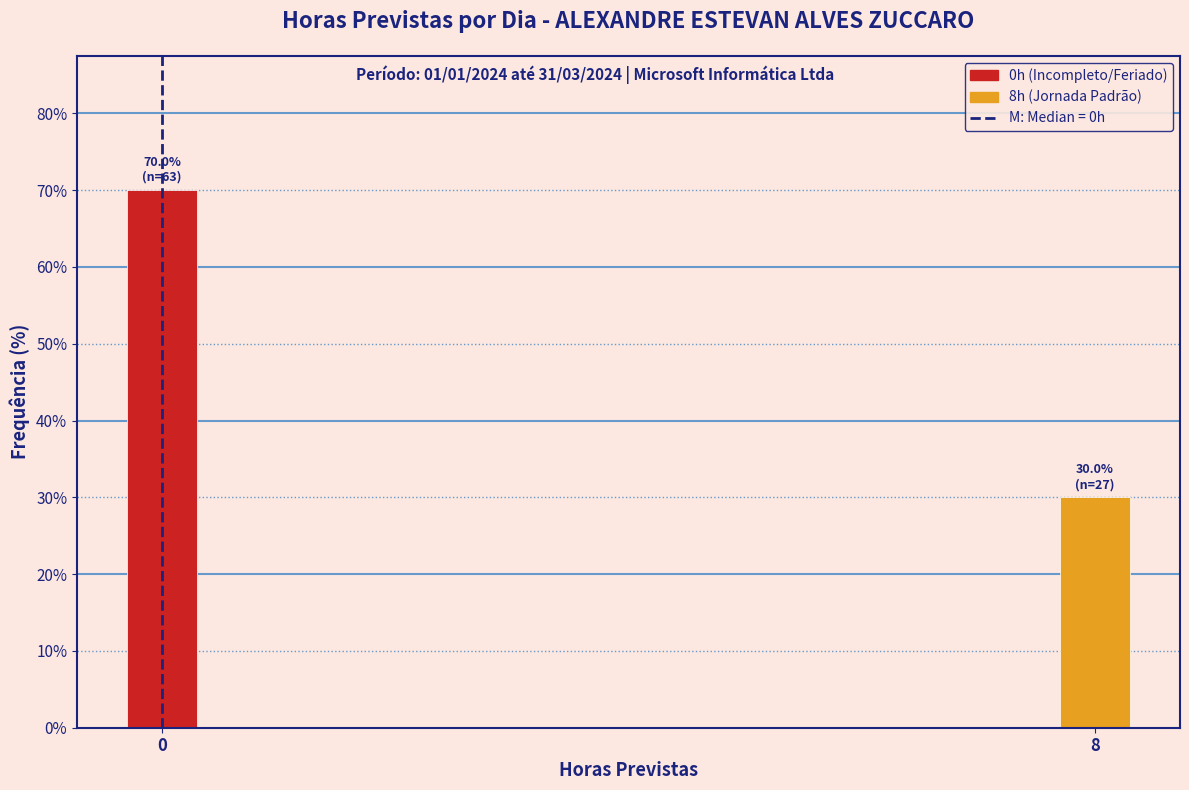

Reading left to right, transcribe all the data shown in this chart.

70	30